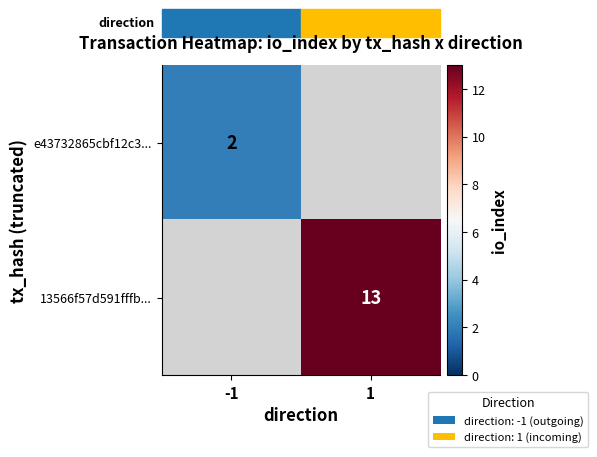

The e43732865cbf12c3... series shows 2 at -1. True or false?

True